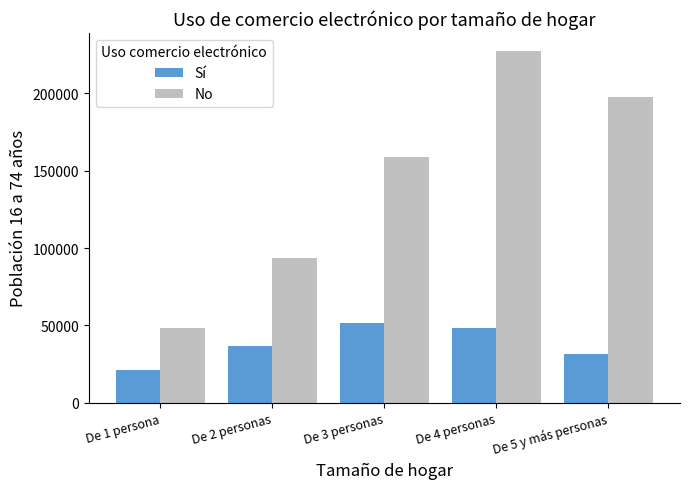

How many bars are there in total?

10